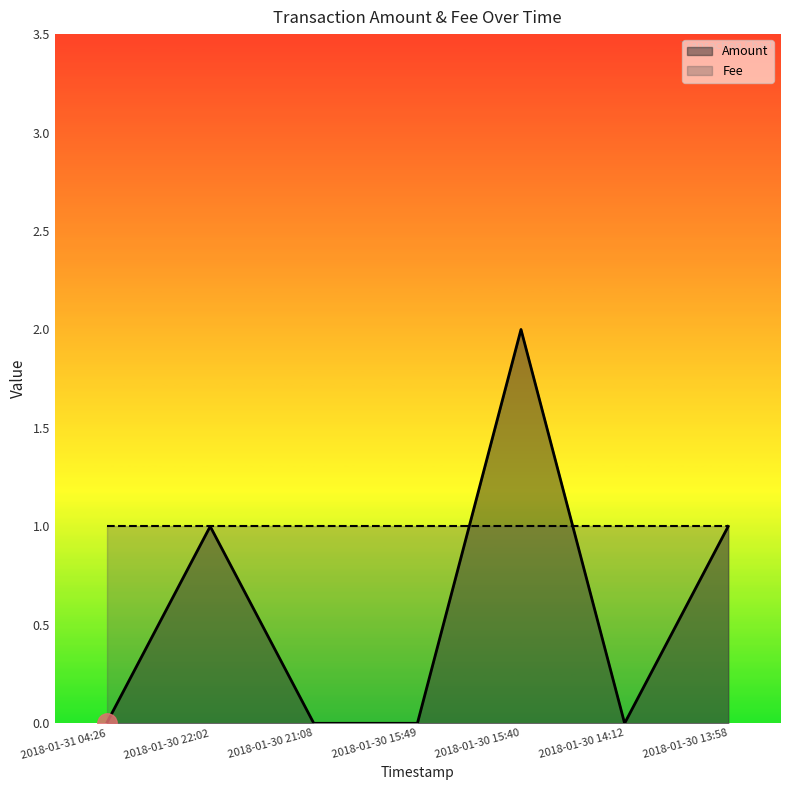

Rank the categories by value from highest to lowest.

2018-01-30 15:40, 2018-01-30 22:02, 2018-01-30 13:58, 2018-01-31 04:26, 2018-01-30 21:08, 2018-01-30 15:49, 2018-01-30 14:12